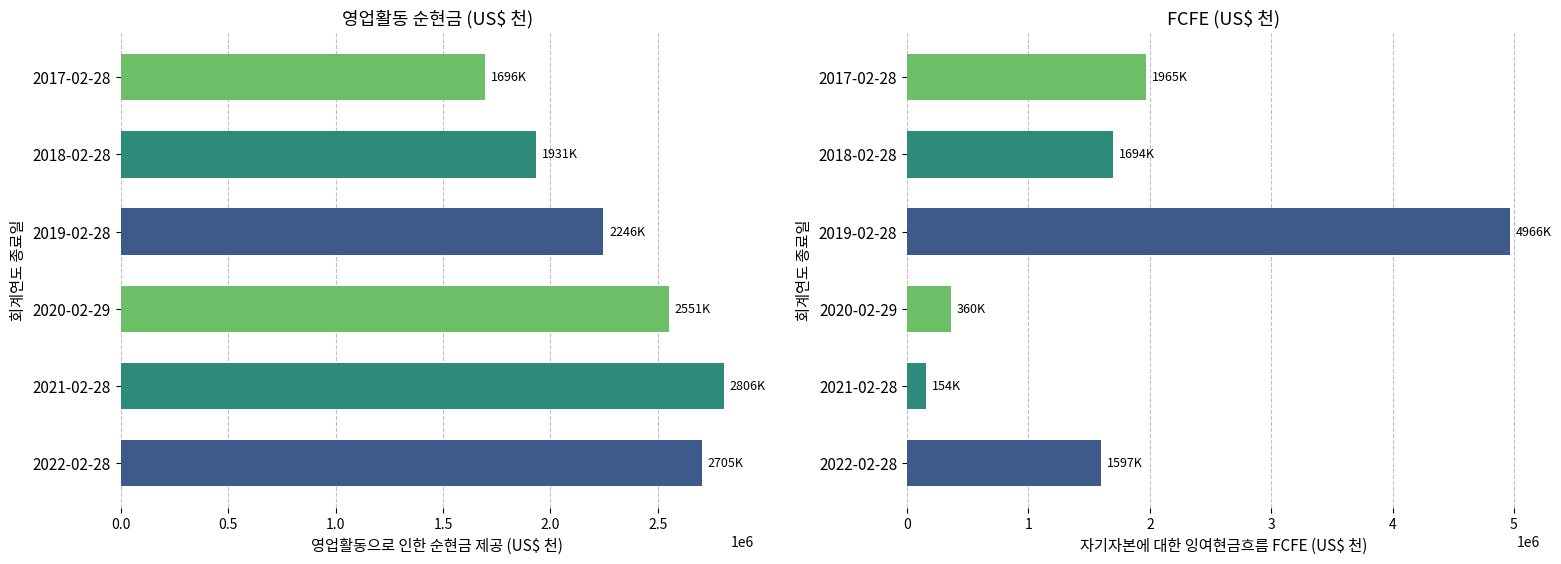

How many bars are there in total?

12